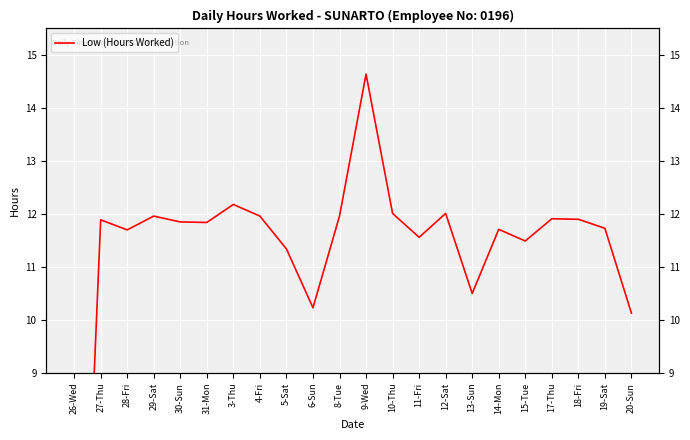

Where is the first local maximum?

27-Thu